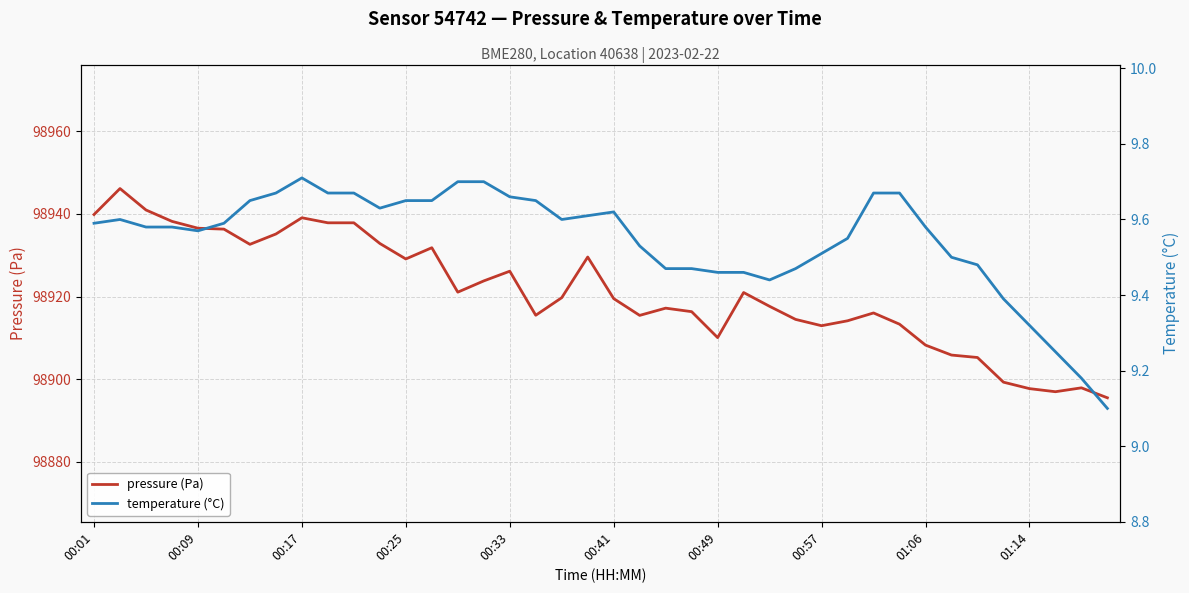

How many lines are shown in the chart?

2